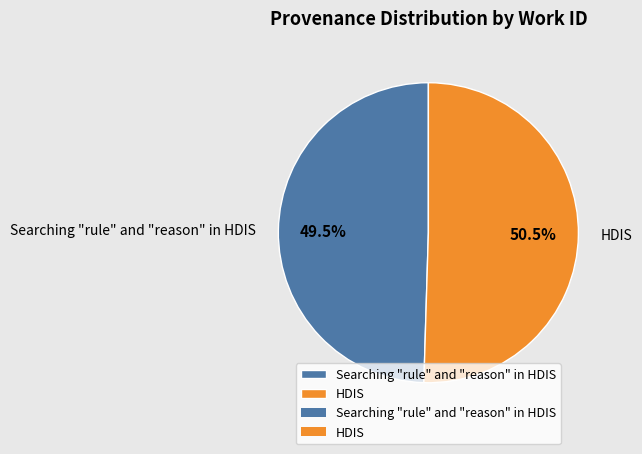

Which slice represents more than half of the pie?

HDIS